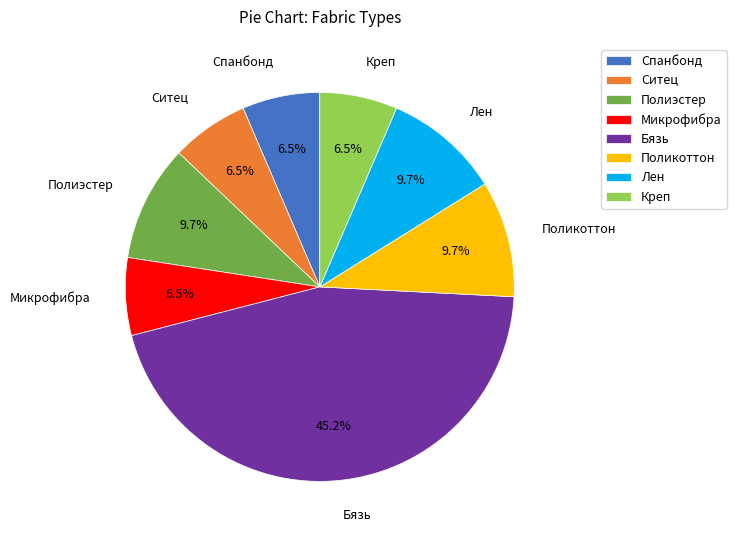

Count the number of slices in the pie.

8